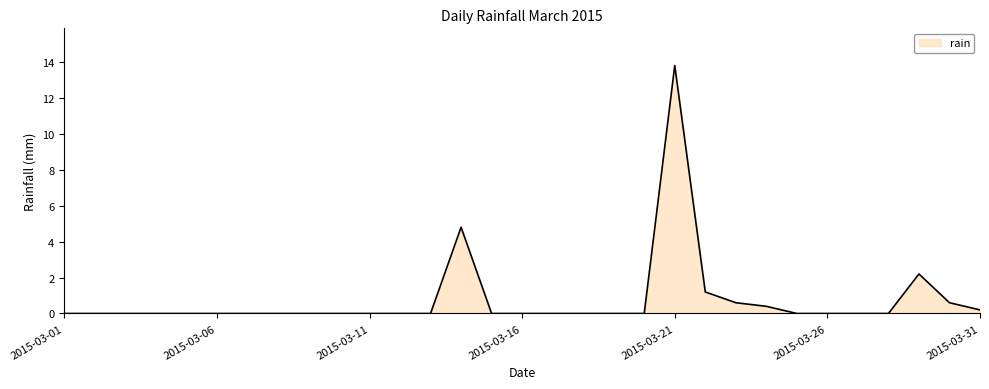

What is the difference between the maximum and minimum values?

13.8